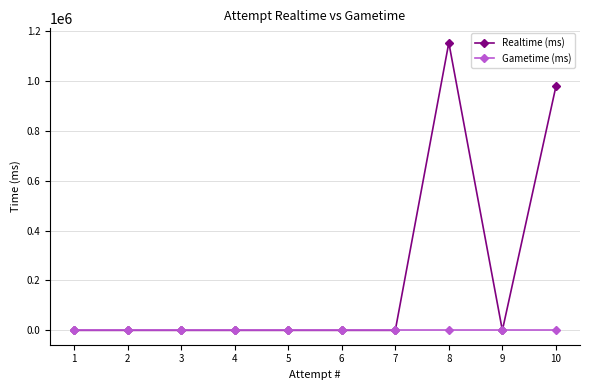

Between 1 and 10, which series saw the biggest shift?

Realtime (ms)